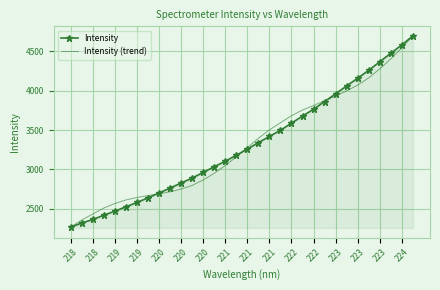

What is the smallest value displayed?

2267.2